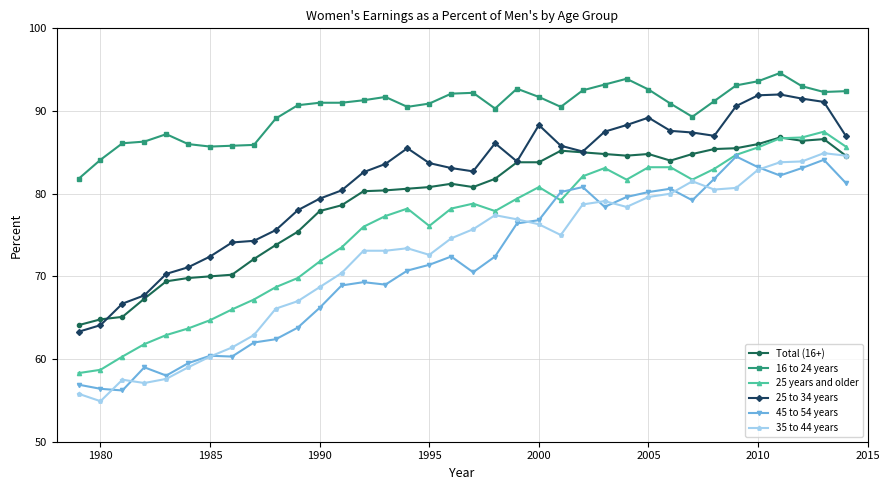

True or false: 25 years and older has more than 2 points higher than both neighbors.

True